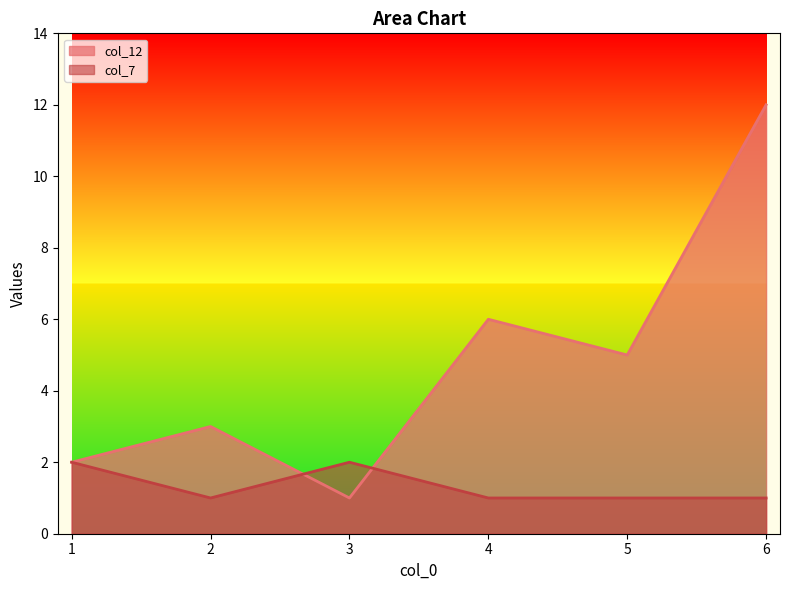

What is the average value of the col_12 series?

5